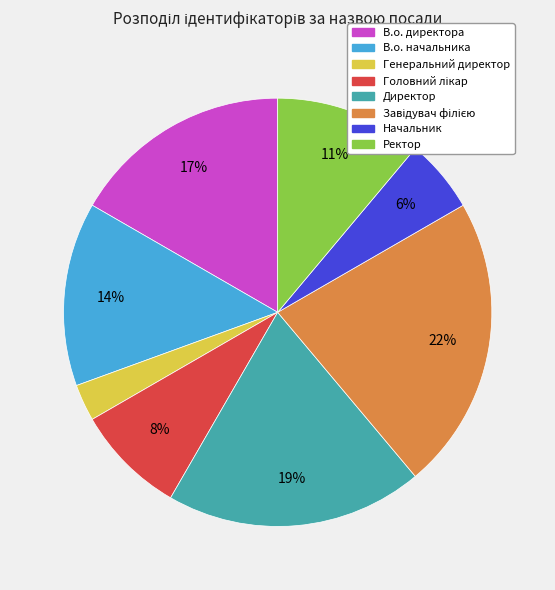

Which slice is the smallest?

Генеральний директор